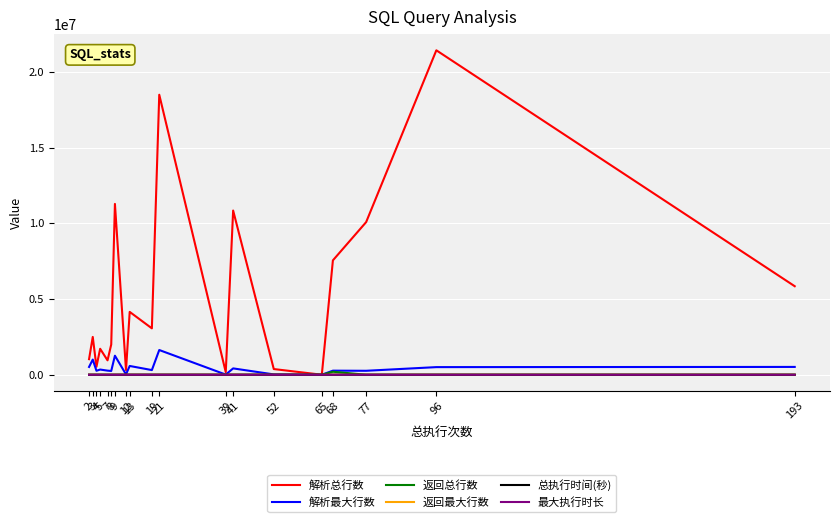

What is the average value of the 解析总行数 series?

5383945